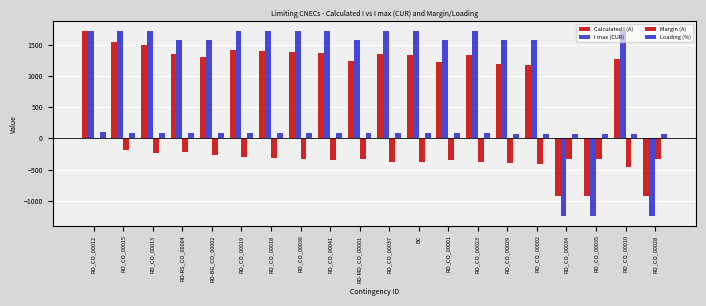

True or false: Margin (A) has a value of -229 at RO_CO_00023.

False